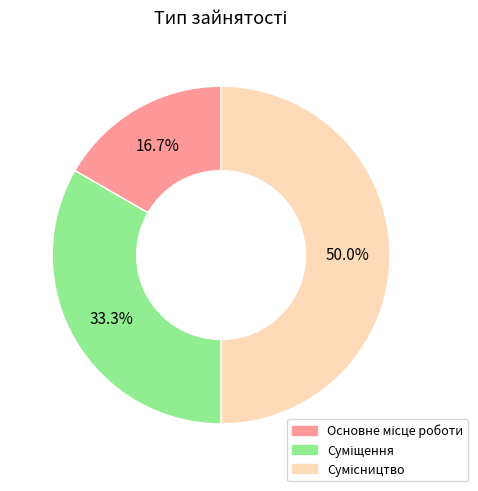

Is it true that Суміщення is 33% of the pie?

True